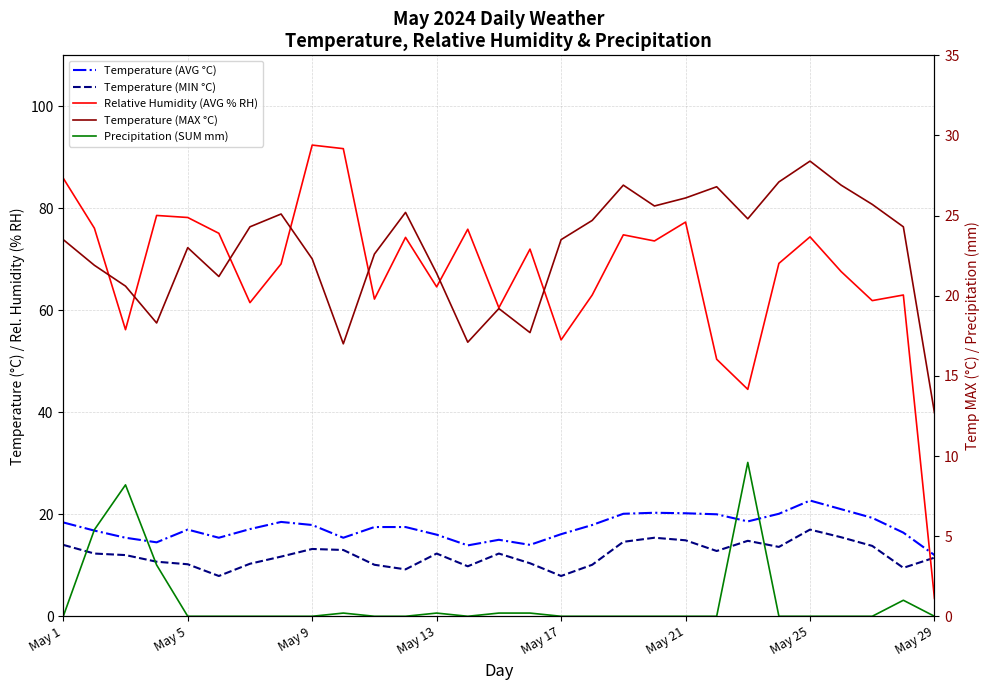

Which series ends up on top after the final intersection of Temperature (MIN °C) and Relative Humidity (AVG % RH)?

Temperature (MIN °C)